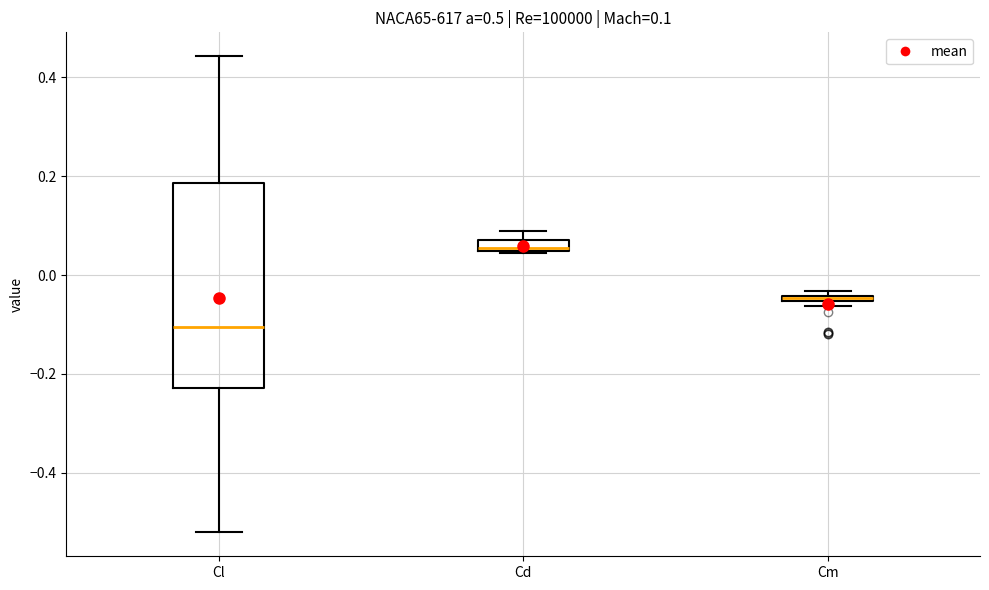

Which box is the tallest, from its lower edge to its upper edge?

Cl